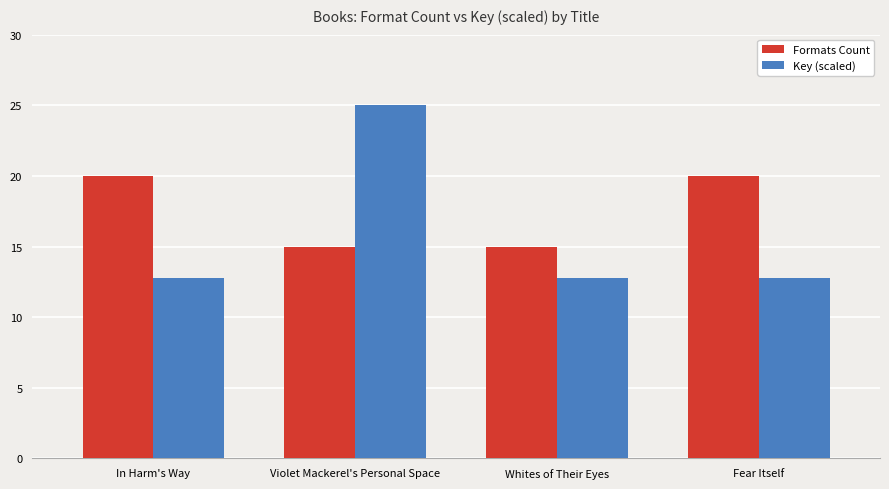

What is the maximum value shown in the chart?

25.0